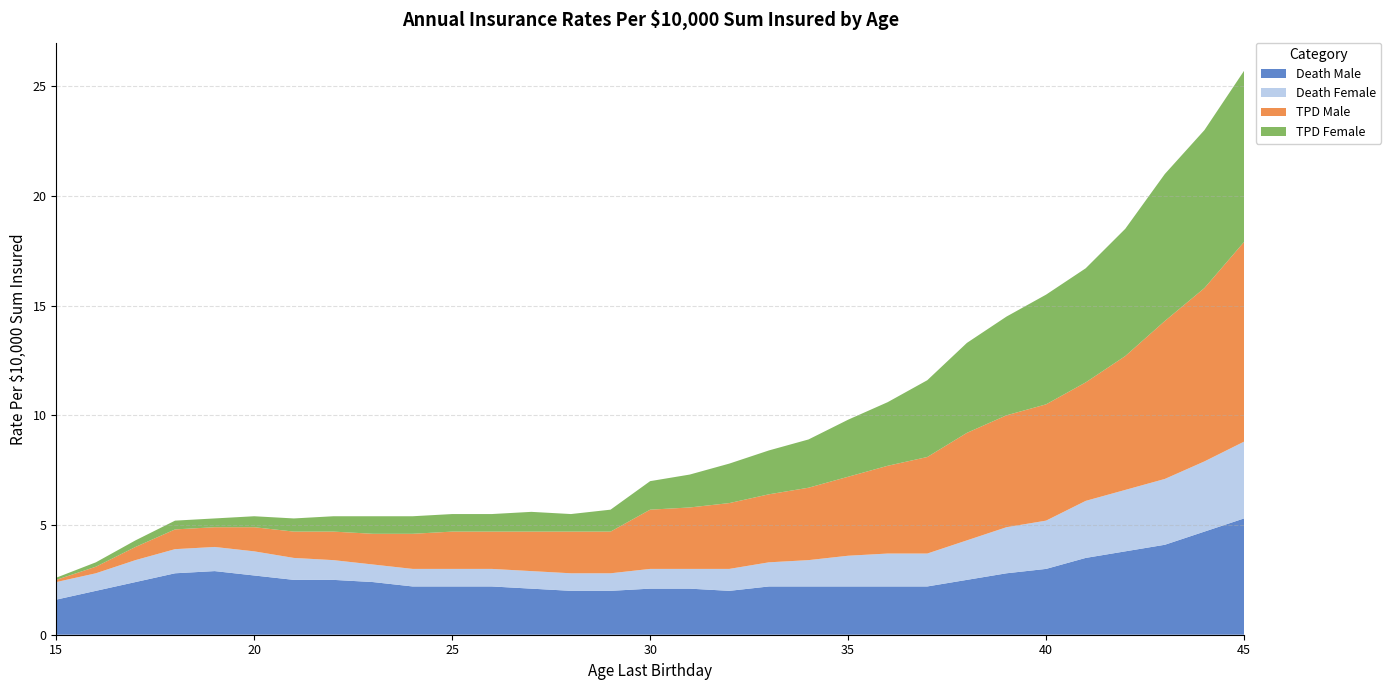

Reading right to left, extract all data points from this chart.

Death Male: 45=5.3	44=4.7	43=4.1	42=3.8	41=3.5	40=3.0	39=2.8	38=2.5	37=2.2	36=2.2	35=2.2	34=2.2	33=2.2	32=2.0	31=2.1	30=2.1	29=2.0	28=2.0	27=2.1	26=2.2	25=2.2	24=2.2	23=2.4	22=2.5	21=2.5	20=2.7	19=2.9	18=2.8	17=2.4	16=2.0	15=1.6
Death Female: 45=3.5	44=3.2	43=3.0	42=2.8	41=2.6	40=2.2	39=2.1	38=1.8	37=1.5	36=1.5	35=1.4	34=1.2	33=1.1	32=1.0	31=0.9	30=0.9	29=0.8	28=0.8	27=0.8	26=0.8	25=0.8	24=0.8	23=0.8	22=0.9	21=1.0	20=1.1	19=1.1	18=1.1	17=1.0	16=0.8	15=0.8
TPD Male: 45=9.1	44=7.9	43=7.2	42=6.1	41=5.4	40=5.3	39=5.1	38=4.9	37=4.4	36=4.0	35=3.6	34=3.3	33=3.1	32=3.0	31=2.8	30=2.7	29=1.9	28=1.9	27=1.8	26=1.7	25=1.7	24=1.6	23=1.4	22=1.3	21=1.2	20=1.1	19=0.9	18=0.9	17=0.6	16=0.3	15=0.1
TPD Female: 45=7.8	44=7.2	43=6.7	42=5.8	41=5.2	40=5.0	39=4.5	38=4.1	37=3.5	36=2.9	35=2.6	34=2.2	33=2.0	32=1.8	31=1.5	30=1.3	29=1.0	28=0.8	27=0.9	26=0.8	25=0.8	24=0.8	23=0.8	22=0.7	21=0.6	20=0.5	19=0.4	18=0.4	17=0.3	16=0.2	15=0.1